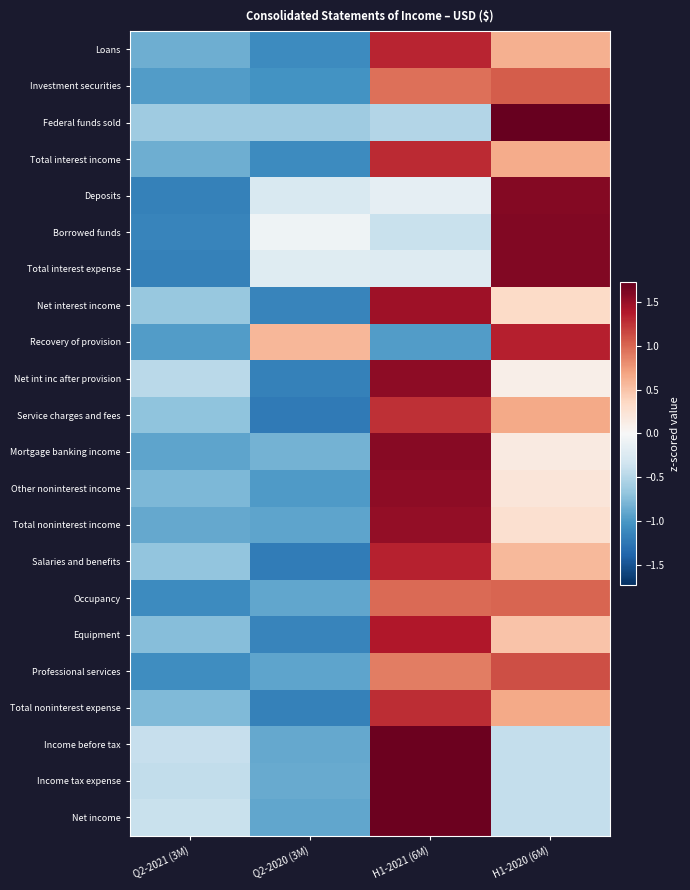

Reading left to right, what are all the values shown in this chart?

Loans: Q2-2021 (3M)=-0.8	Q2-2020 (3M)=-1.1	H1-2021 (6M)=1.3	H1-2020 (6M)=0.6
Investment securities: Q2-2021 (3M)=-1.0	Q2-2020 (3M)=-1.0	H1-2021 (6M)=1.0	H1-2020 (6M)=1.0
Federal funds sold: Q2-2021 (3M)=-0.6	Q2-2020 (3M)=-0.6	H1-2021 (6M)=-0.5	H1-2020 (6M)=1.7
Total interest income: Q2-2021 (3M)=-0.9	Q2-2020 (3M)=-1.1	H1-2021 (6M)=1.3	H1-2020 (6M)=0.6
Deposits: Q2-2021 (3M)=-1.2	Q2-2020 (3M)=-0.3	H1-2021 (6M)=-0.2	H1-2020 (6M)=1.6
Borrowed funds: Q2-2021 (3M)=-1.1	Q2-2020 (3M)=-0.1	H1-2021 (6M)=-0.4	H1-2020 (6M)=1.6
Total interest expense: Q2-2021 (3M)=-1.2	Q2-2020 (3M)=-0.2	H1-2021 (6M)=-0.2	H1-2020 (6M)=1.6
Net interest income: Q2-2021 (3M)=-0.7	Q2-2020 (3M)=-1.1	H1-2021 (6M)=1.5	H1-2020 (6M)=0.3
Recovery of provision: Q2-2021 (3M)=-1.0	Q2-2020 (3M)=0.6	H1-2021 (6M)=-1.0	H1-2020 (6M)=1.3
Net int inc after provision: Q2-2021 (3M)=-0.5	Q2-2020 (3M)=-1.2	H1-2021 (6M)=1.5	H1-2020 (6M)=0.1
Service charges and fees: Q2-2021 (3M)=-0.7	Q2-2020 (3M)=-1.2	H1-2021 (6M)=1.3	H1-2020 (6M)=0.7
Mortgage banking income: Q2-2021 (3M)=-0.9	Q2-2020 (3M)=-0.8	H1-2021 (6M)=1.6	H1-2020 (6M)=0.2
Other noninterest income: Q2-2021 (3M)=-0.8	Q2-2020 (3M)=-1.0	H1-2021 (6M)=1.5	H1-2020 (6M)=0.2
Total noninterest income: Q2-2021 (3M)=-0.9	Q2-2020 (3M)=-0.9	H1-2021 (6M)=1.5	H1-2020 (6M)=0.3
Salaries and benefits: Q2-2021 (3M)=-0.7	Q2-2020 (3M)=-1.2	H1-2021 (6M)=1.3	H1-2020 (6M)=0.6
Occupancy: Q2-2021 (3M)=-1.1	Q2-2020 (3M)=-0.9	H1-2021 (6M)=1.0	H1-2020 (6M)=1.0
Equipment: Q2-2021 (3M)=-0.7	Q2-2020 (3M)=-1.1	H1-2021 (6M)=1.4	H1-2020 (6M)=0.5
Professional services: Q2-2021 (3M)=-1.1	Q2-2020 (3M)=-0.9	H1-2021 (6M)=0.9	H1-2020 (6M)=1.1
Total noninterest expense: Q2-2021 (3M)=-0.8	Q2-2020 (3M)=-1.2	H1-2021 (6M)=1.3	H1-2020 (6M)=0.7
Income before tax: Q2-2021 (3M)=-0.4	Q2-2020 (3M)=-0.9	H1-2021 (6M)=1.7	H1-2020 (6M)=-0.4
Income tax expense: Q2-2021 (3M)=-0.4	Q2-2020 (3M)=-0.9	H1-2021 (6M)=1.7	H1-2020 (6M)=-0.4
Net income: Q2-2021 (3M)=-0.4	Q2-2020 (3M)=-0.9	H1-2021 (6M)=1.7	H1-2020 (6M)=-0.4